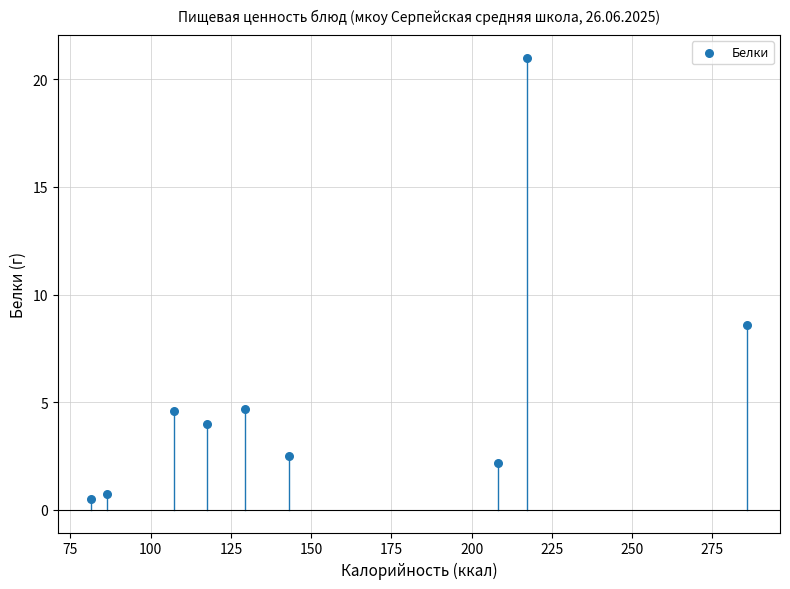

What is the average X value?

152.9